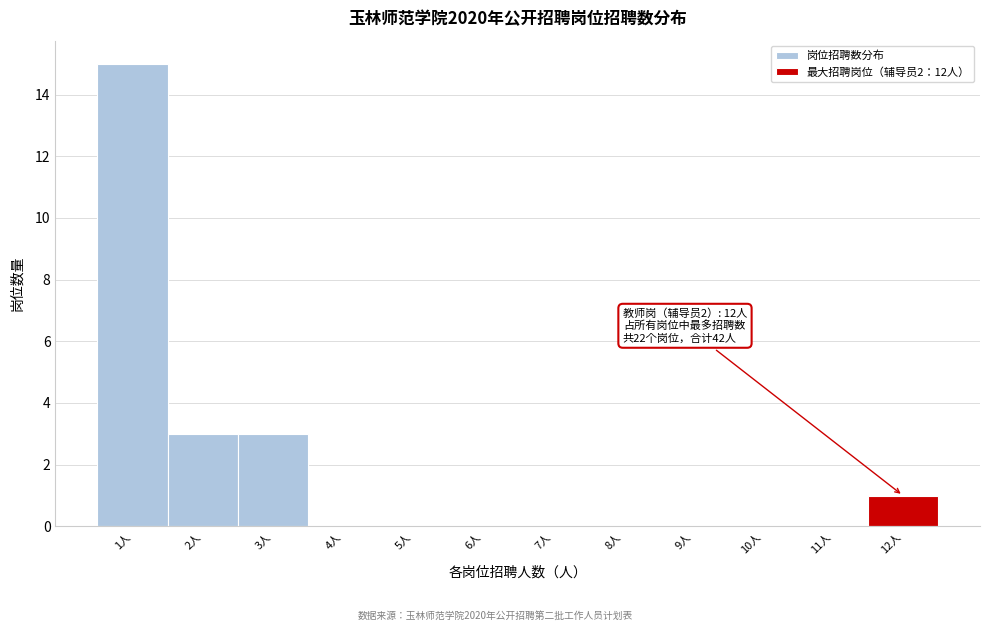

Over which range of the x-axis is the bar tallest?

0.5 to 1.5